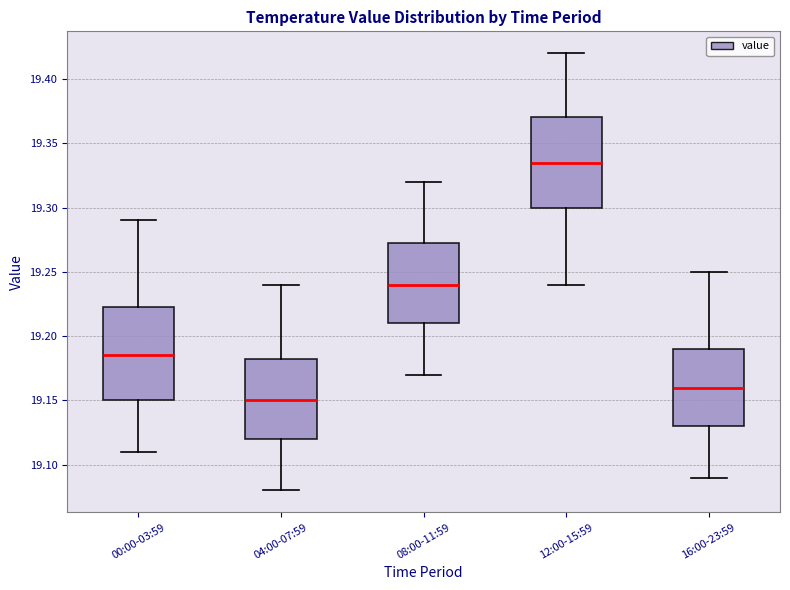

Which box's median line is the highest?

12:00-15:59